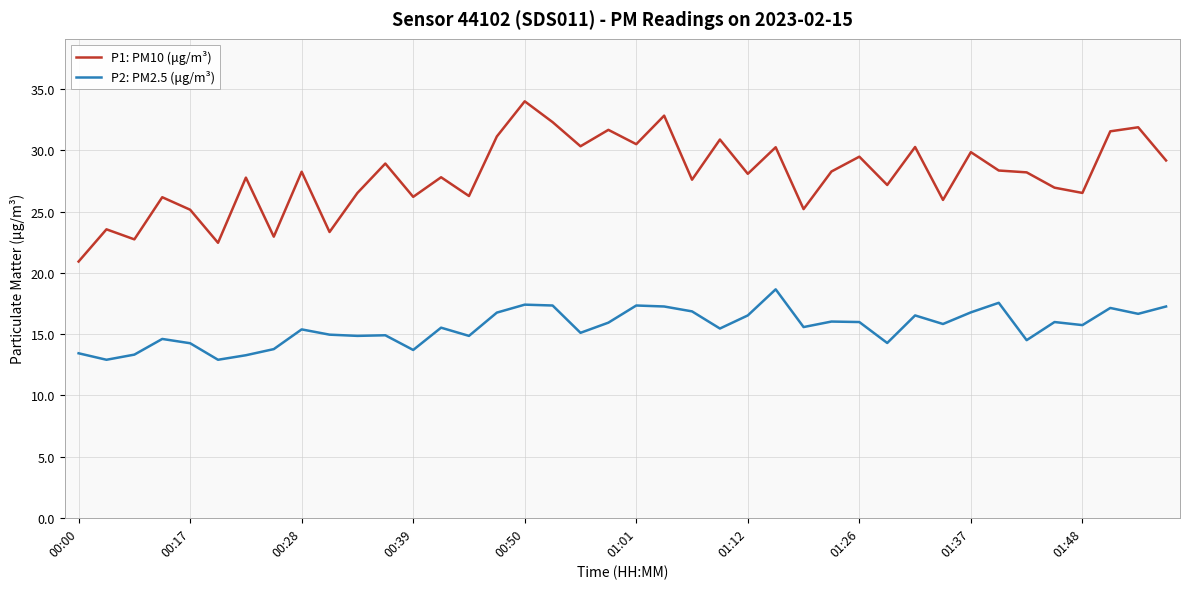

Which series has the largest total across all categories?

P1: PM10 (μg/m³)